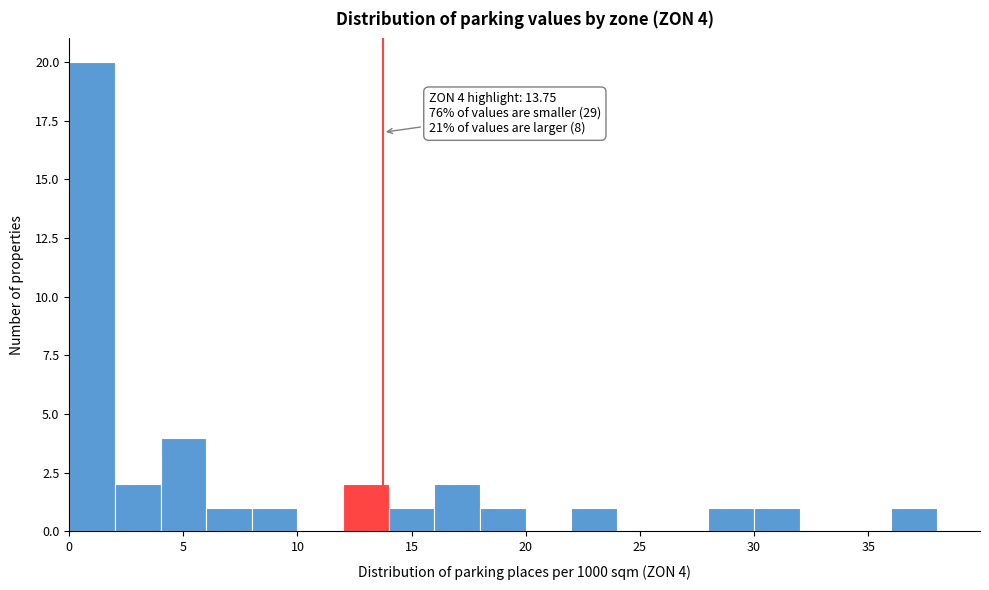

Over which range of the x-axis is the bar tallest?

0 to 2